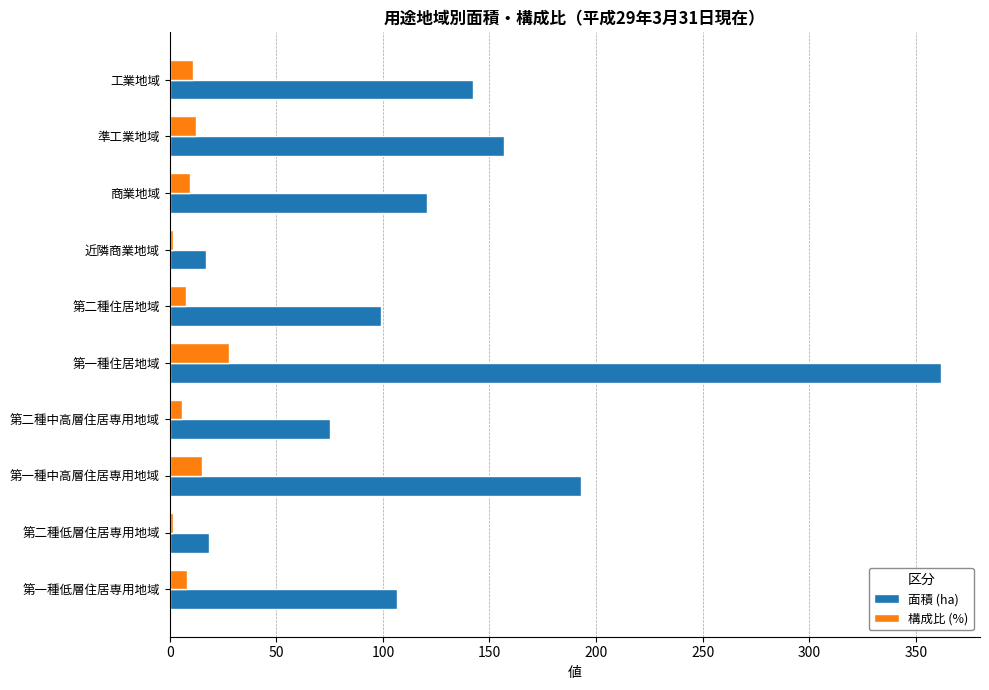

Is it true that 面積 (ha) equals 176.2 at 第二種住居地域?

False